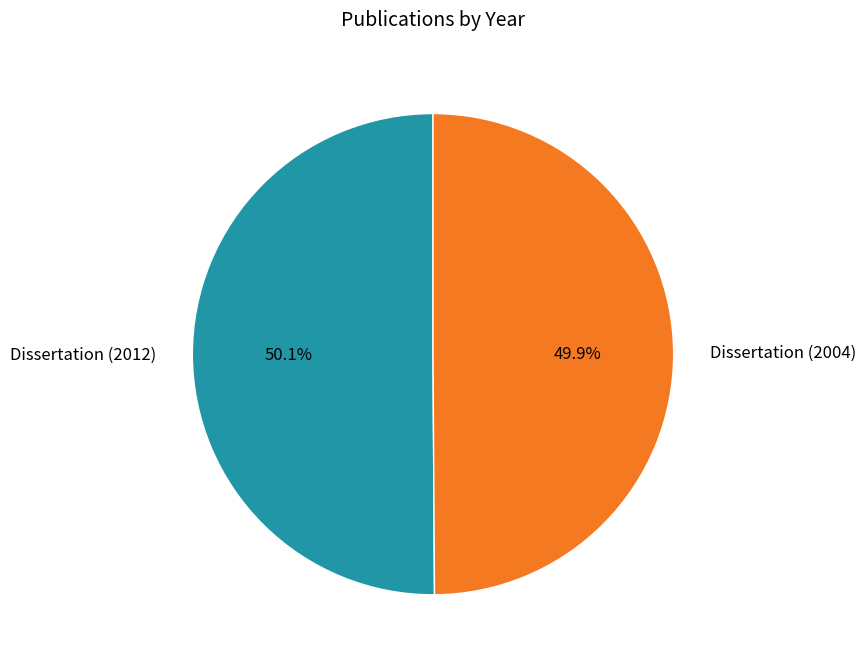

Does any single category account for the majority?

Yes